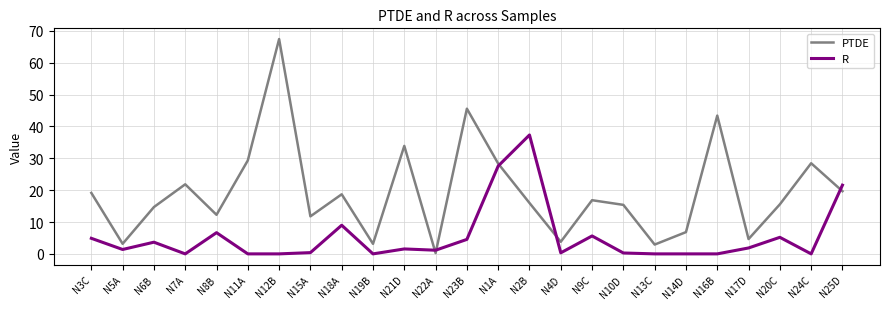

What is the maximum value shown in the chart?

67.4